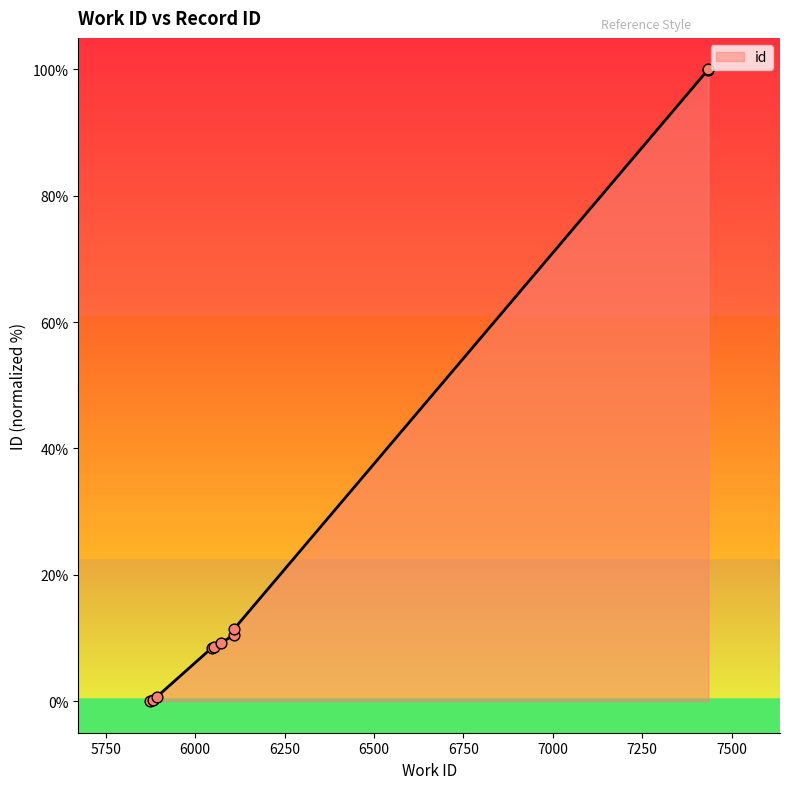

Between 6108 and 6108, which is larger?

6108